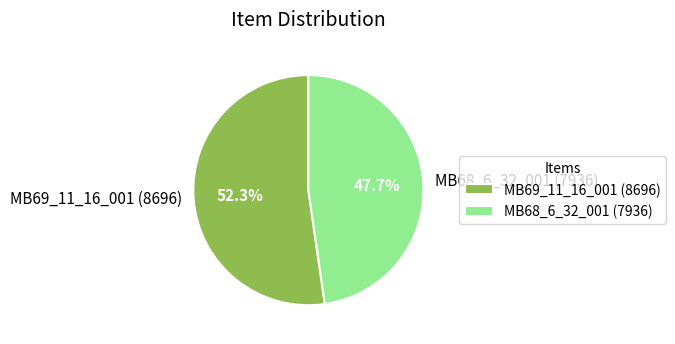

What is the total percentage of MB69_11_16_001 (8696) and MB68_6_32_001 (7936)?

100.0%